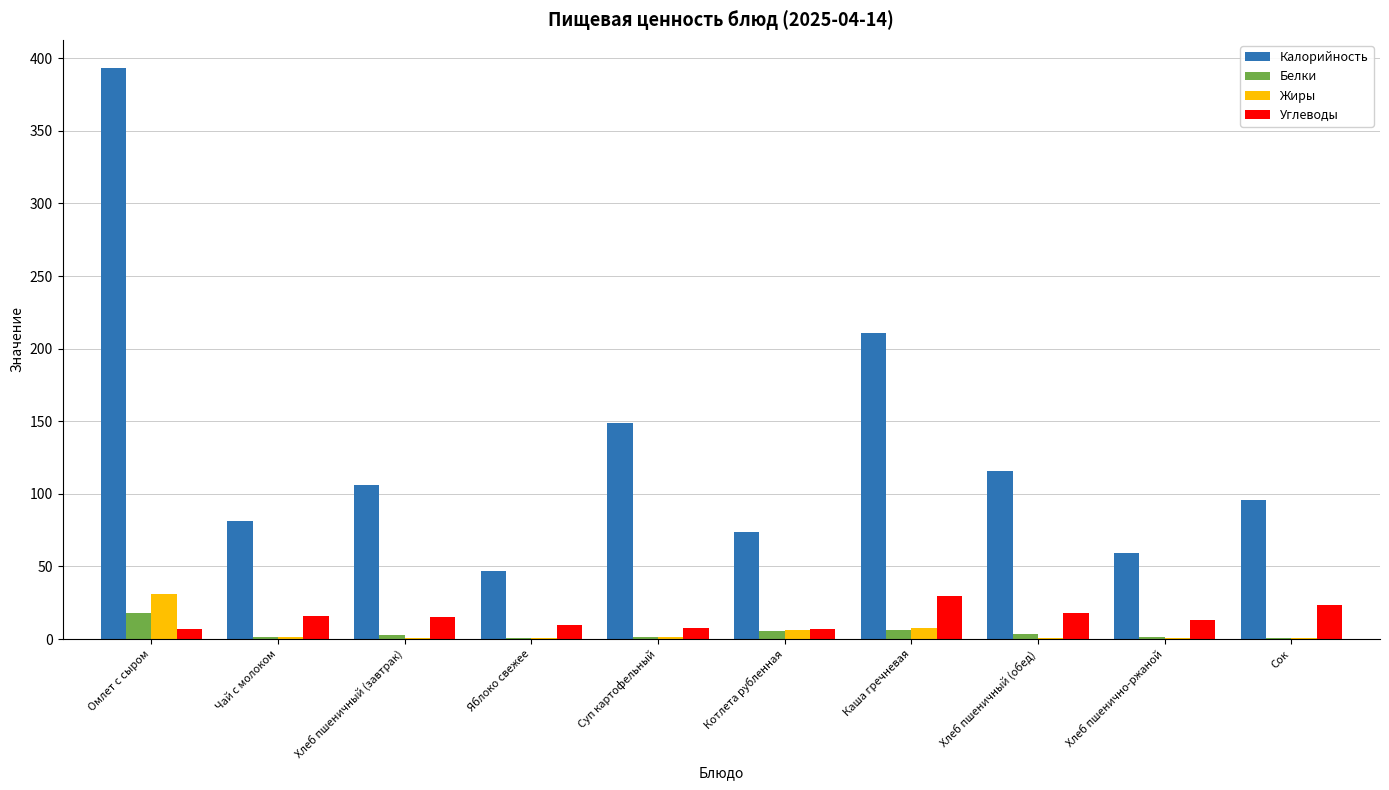

The Калорийность series shows 81.0 at Чай с молоком. True or false?

True